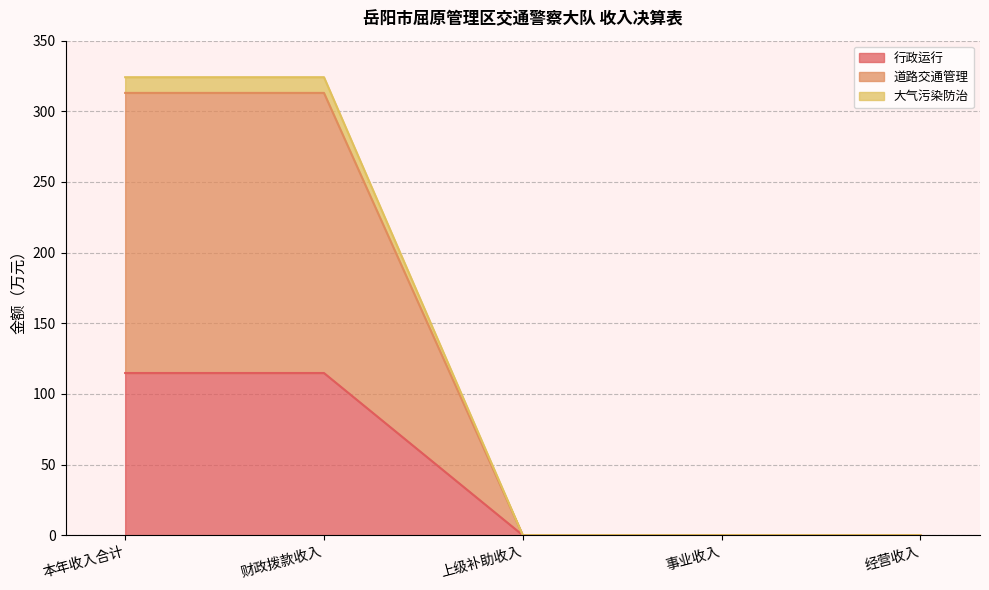

How many values in the 行政运行 series exceed 0?

2